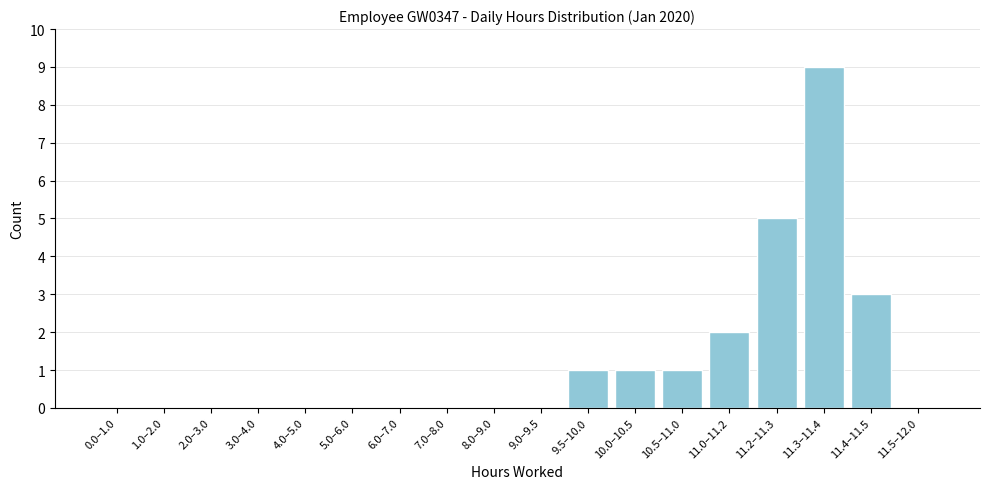

Reading left to right, list all the values displayed in this chart.

0.0–1.0=0	1.0–2.0=0	2.0–3.0=0	3.0–4.0=0	4.0–5.0=0	5.0–6.0=0	6.0–7.0=0	7.0–8.0=0	8.0–9.0=0	9.0–9.5=0	9.5–10.0=1	10.0–10.5=1	10.5–11.0=1	11.0–11.2=2	11.2–11.3=5	11.3–11.4=9	11.4–11.5=3	11.5–12.0=0